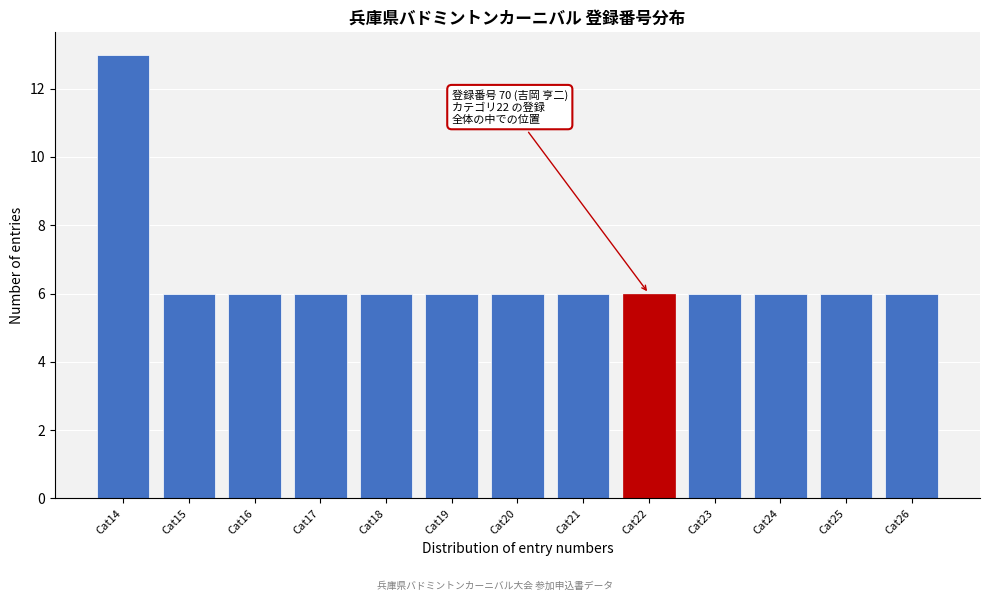

Reading left to right, list all the values displayed in this chart.

13	6	6	6	6	6	6	6	6	6	6	6	6